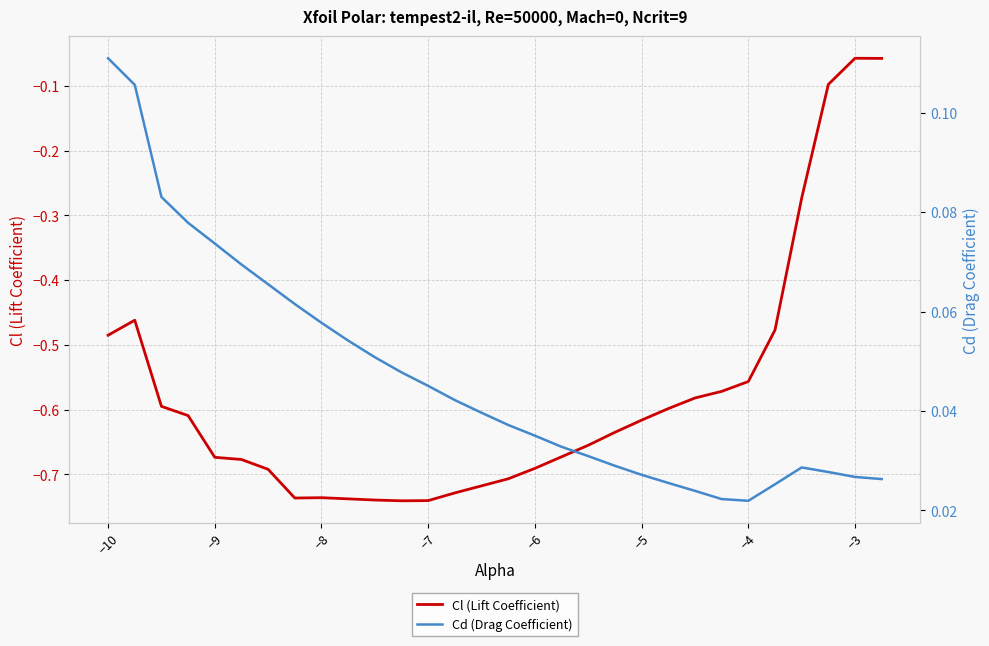

True or false: Cl (Lift Coefficient) has more than 0 points higher than both neighbors.

True